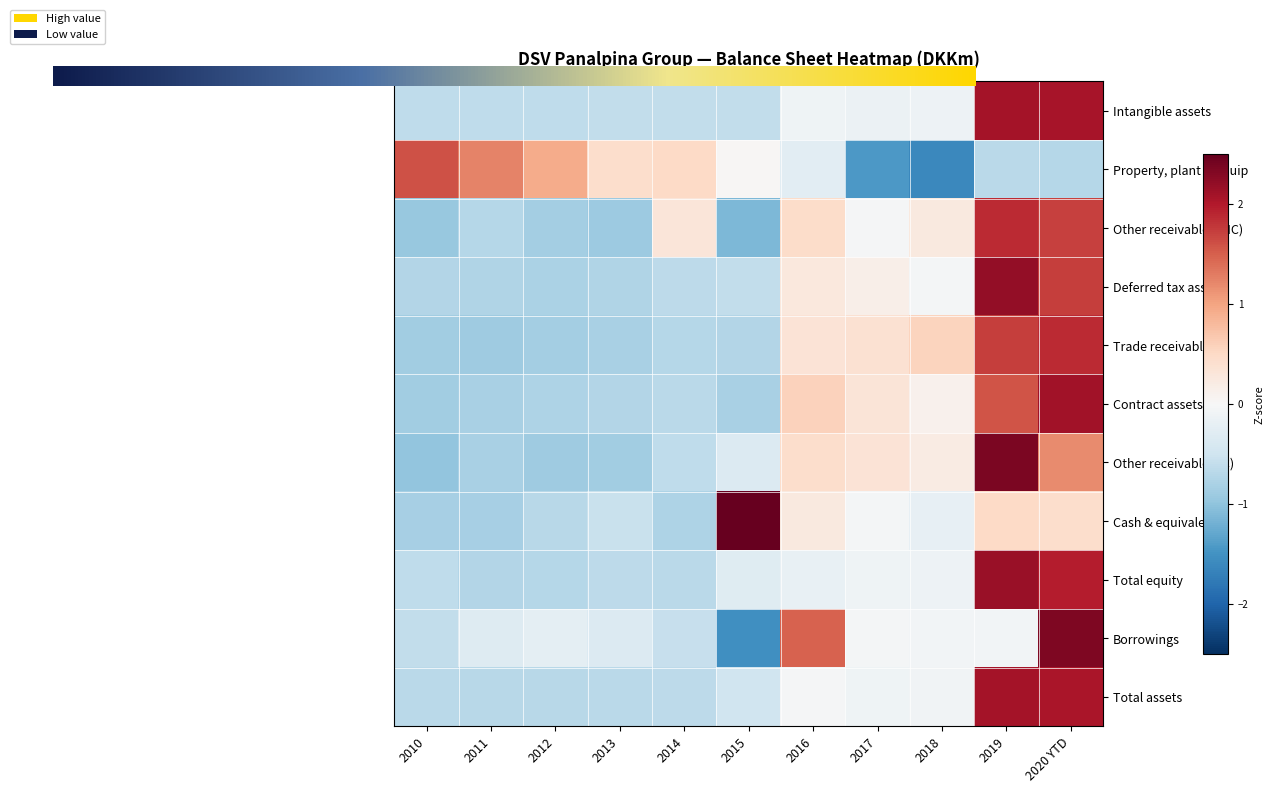

What is the difference between the Property, plant & equip values at 2012 and 2016?

1.2